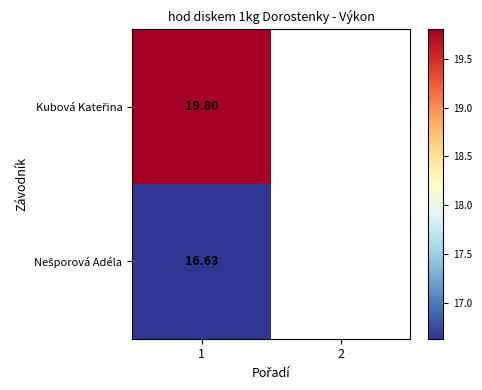

List the labels in order of Kubová Kateřina value, smallest first.

1, 2